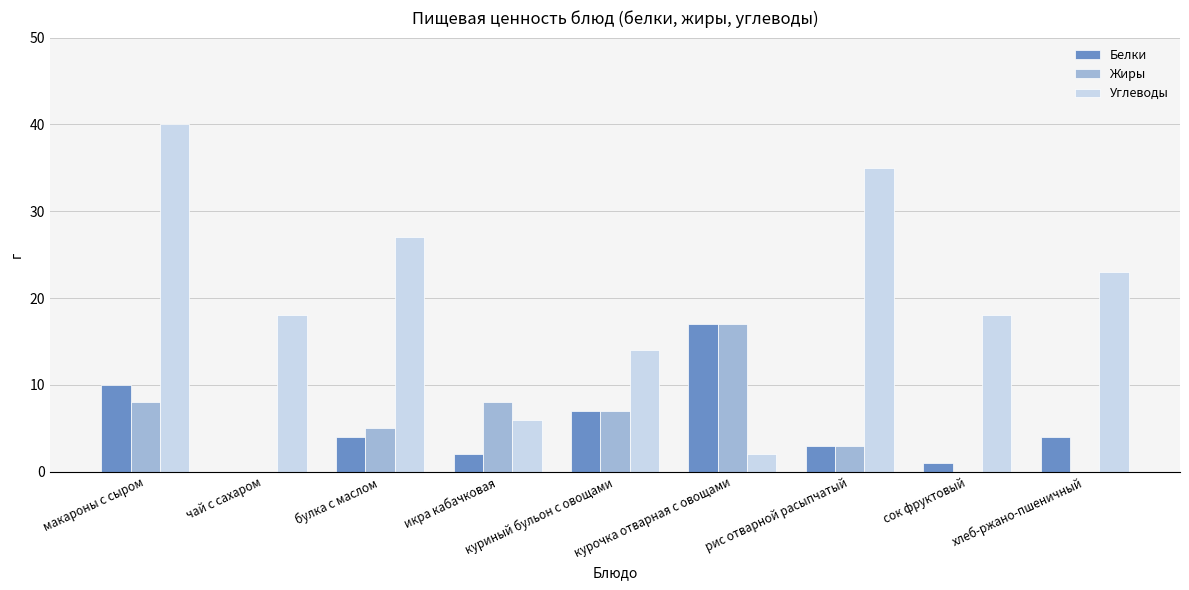

At which category is the sum across all series the highest?

макароны с сыром